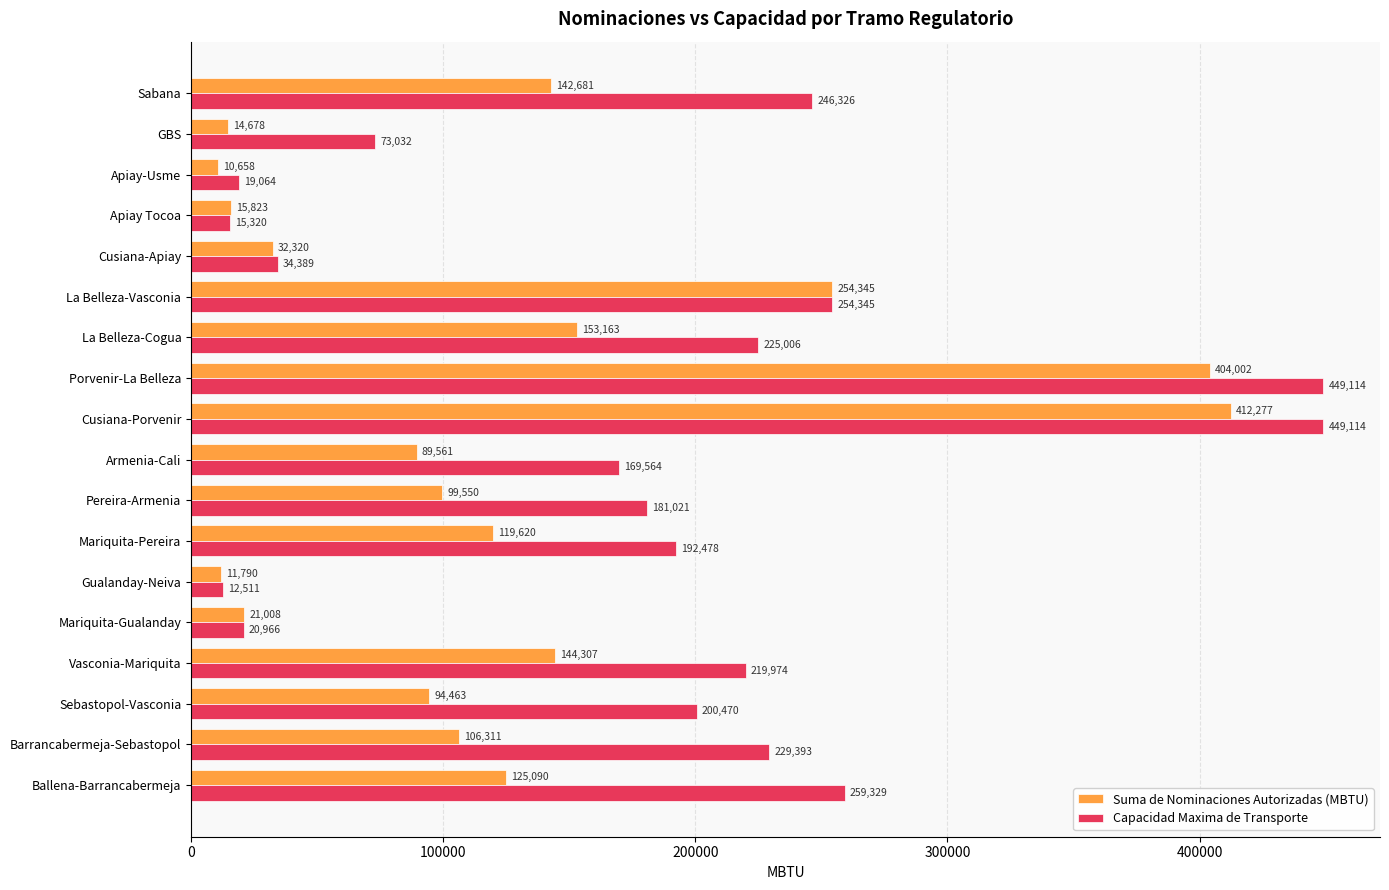

How many data points does each series have?

18